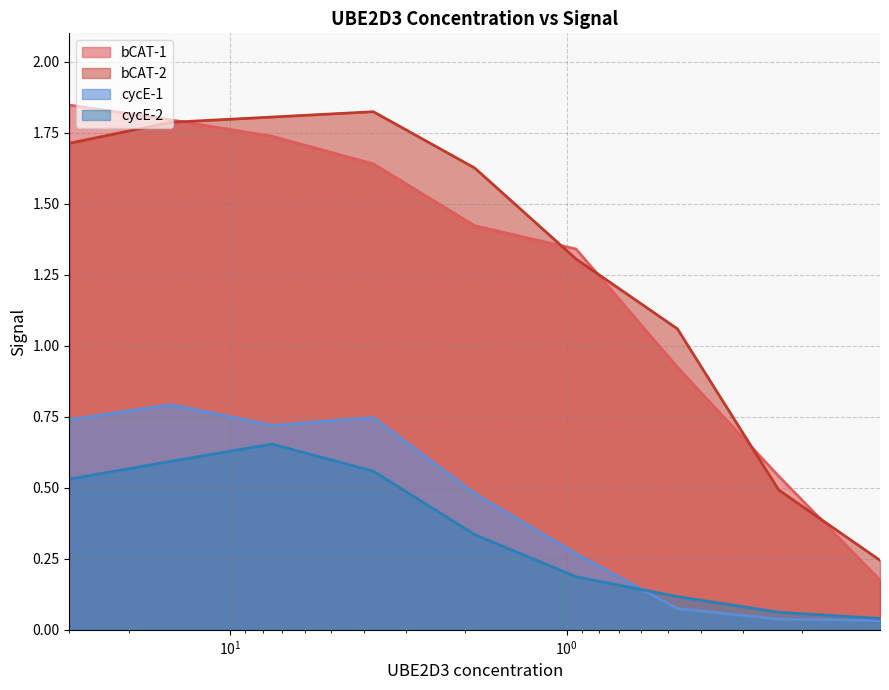

How many data points does each series have?

9